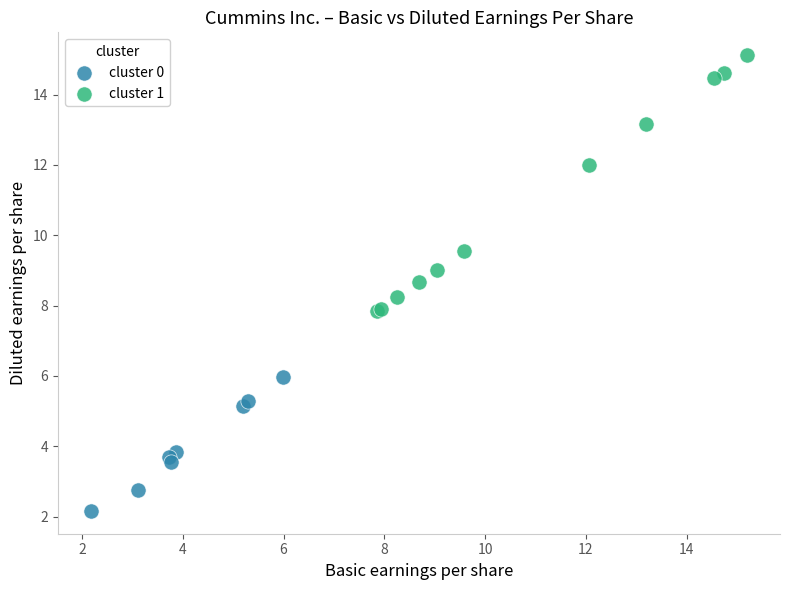

Which series contains the highest Y value?

cluster 1